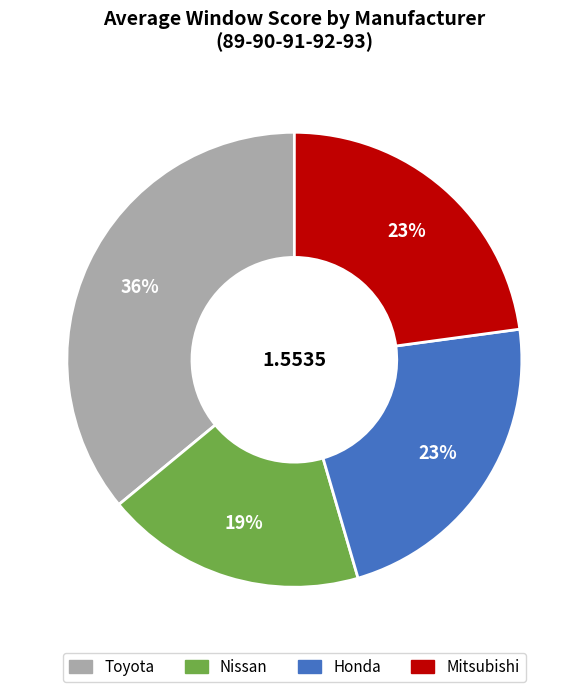

Is the sum of Toyota and Nissan greater than half?

Yes